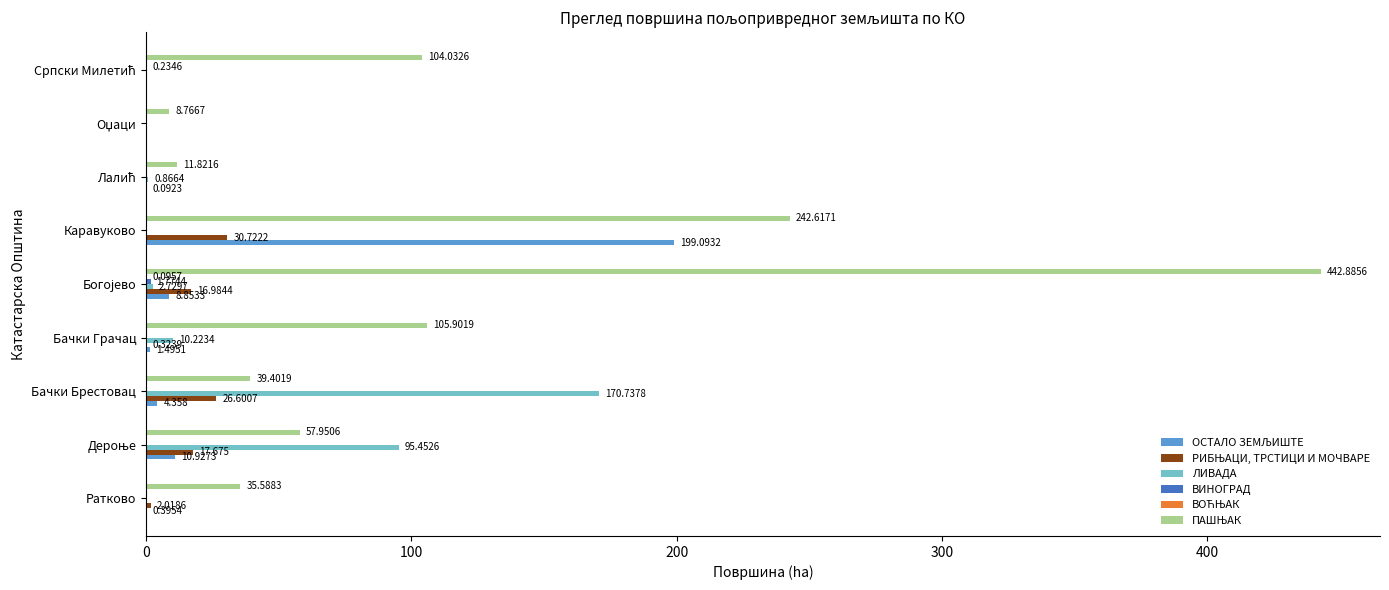

How many series are shown in this chart?

6